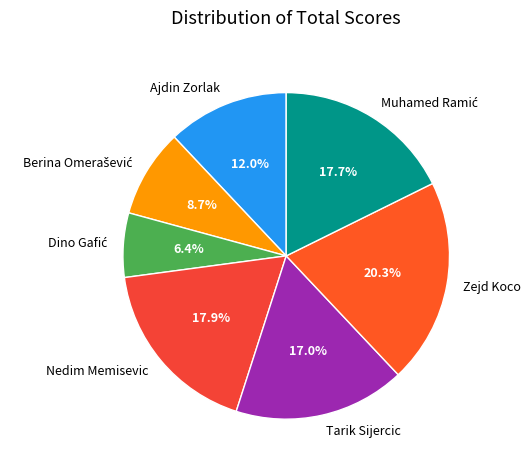

To the nearest percent, what portion does Ajdin Zorlak represent?

12%